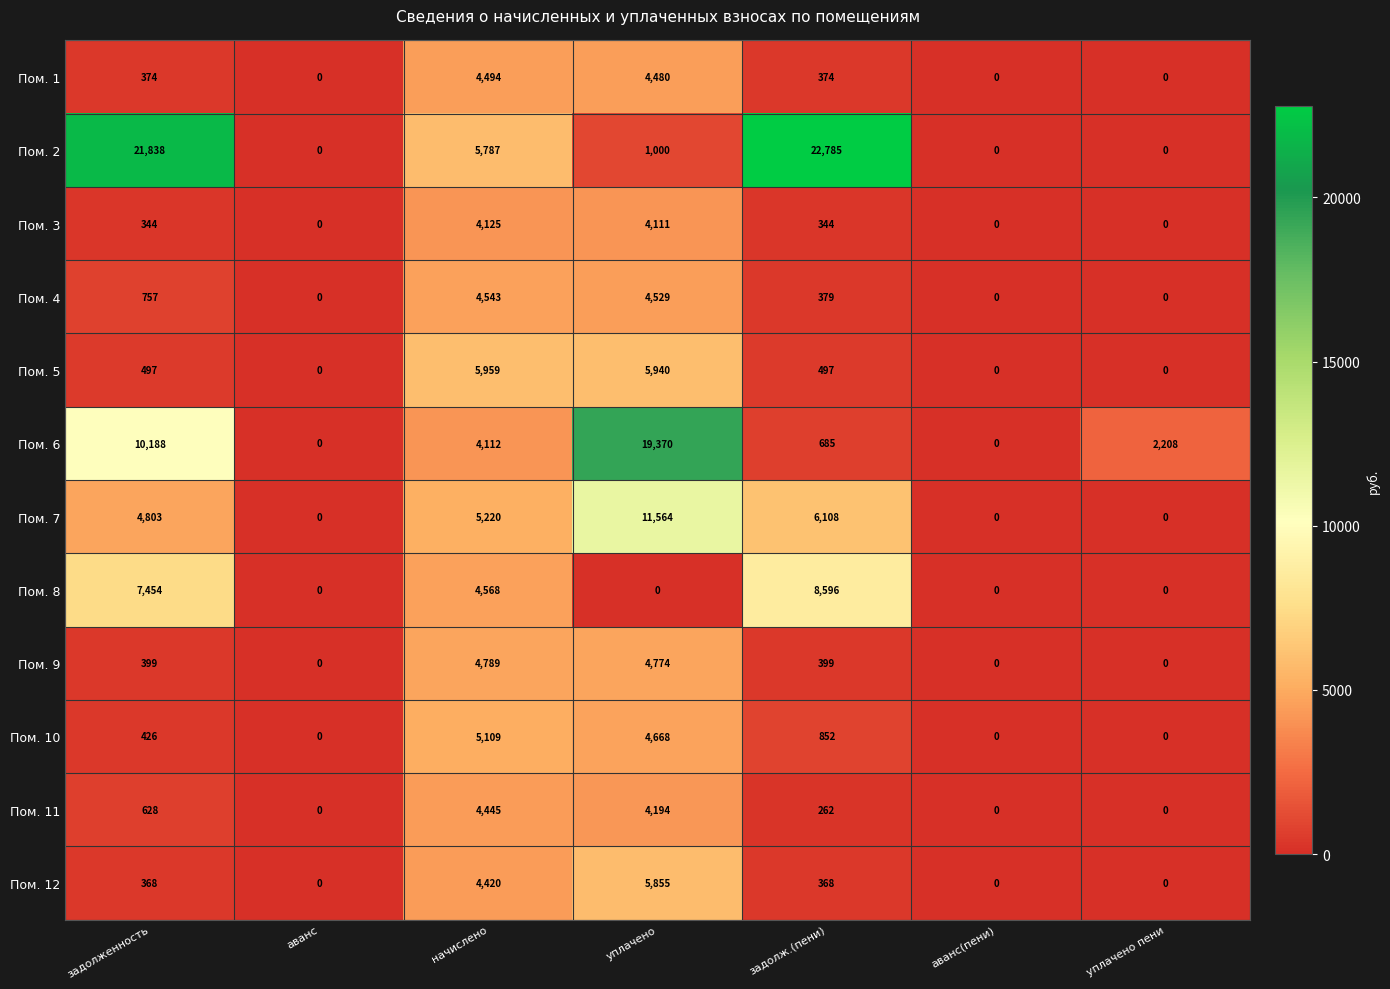

What is the total value across all series at уплачено?

70485